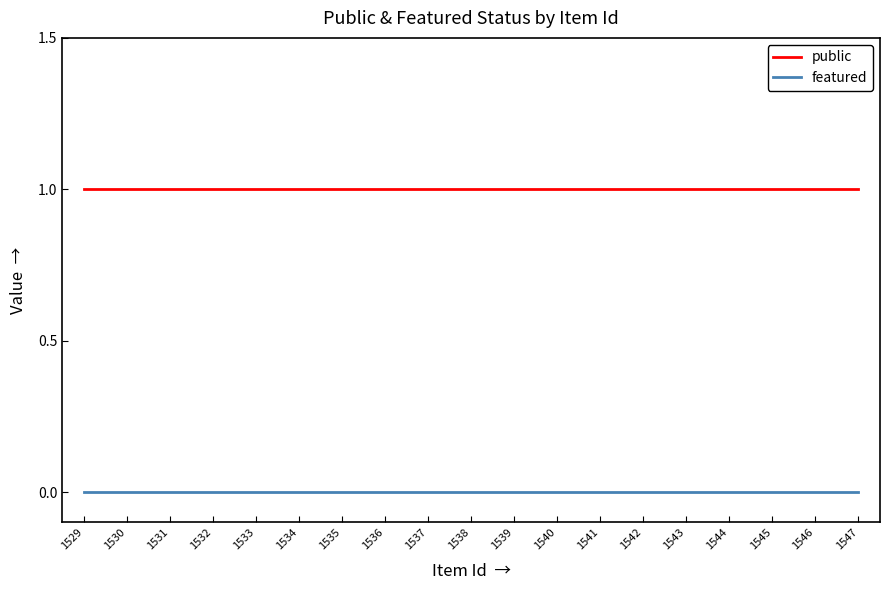

At 1532, list the series in order from smallest to largest.

featured, public